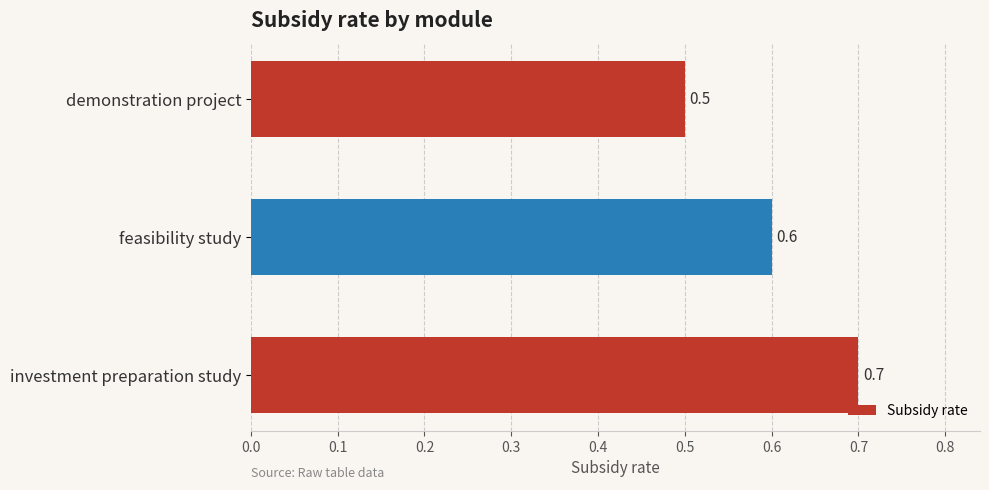

What is the smallest value displayed?

0.5